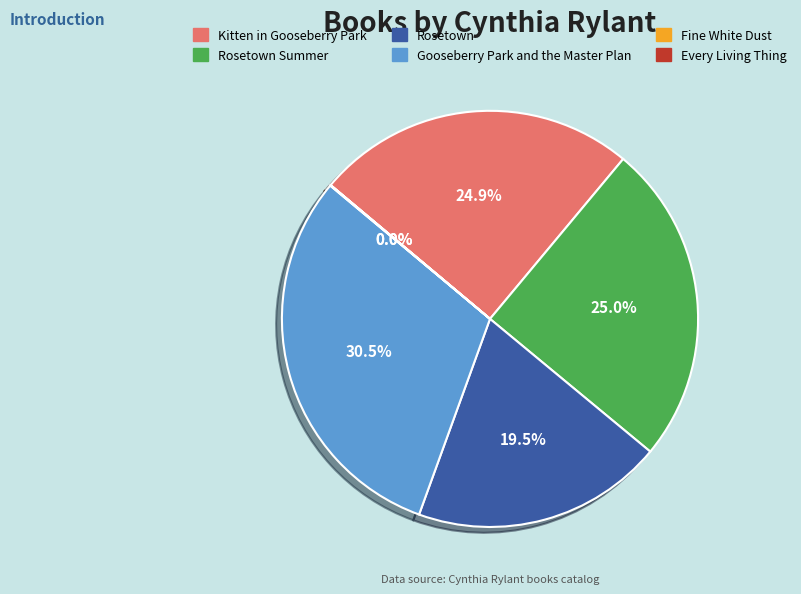

Combined, what portion of the pie is Kitten in Gooseberry Park and Rosetown Summer?

49.9%